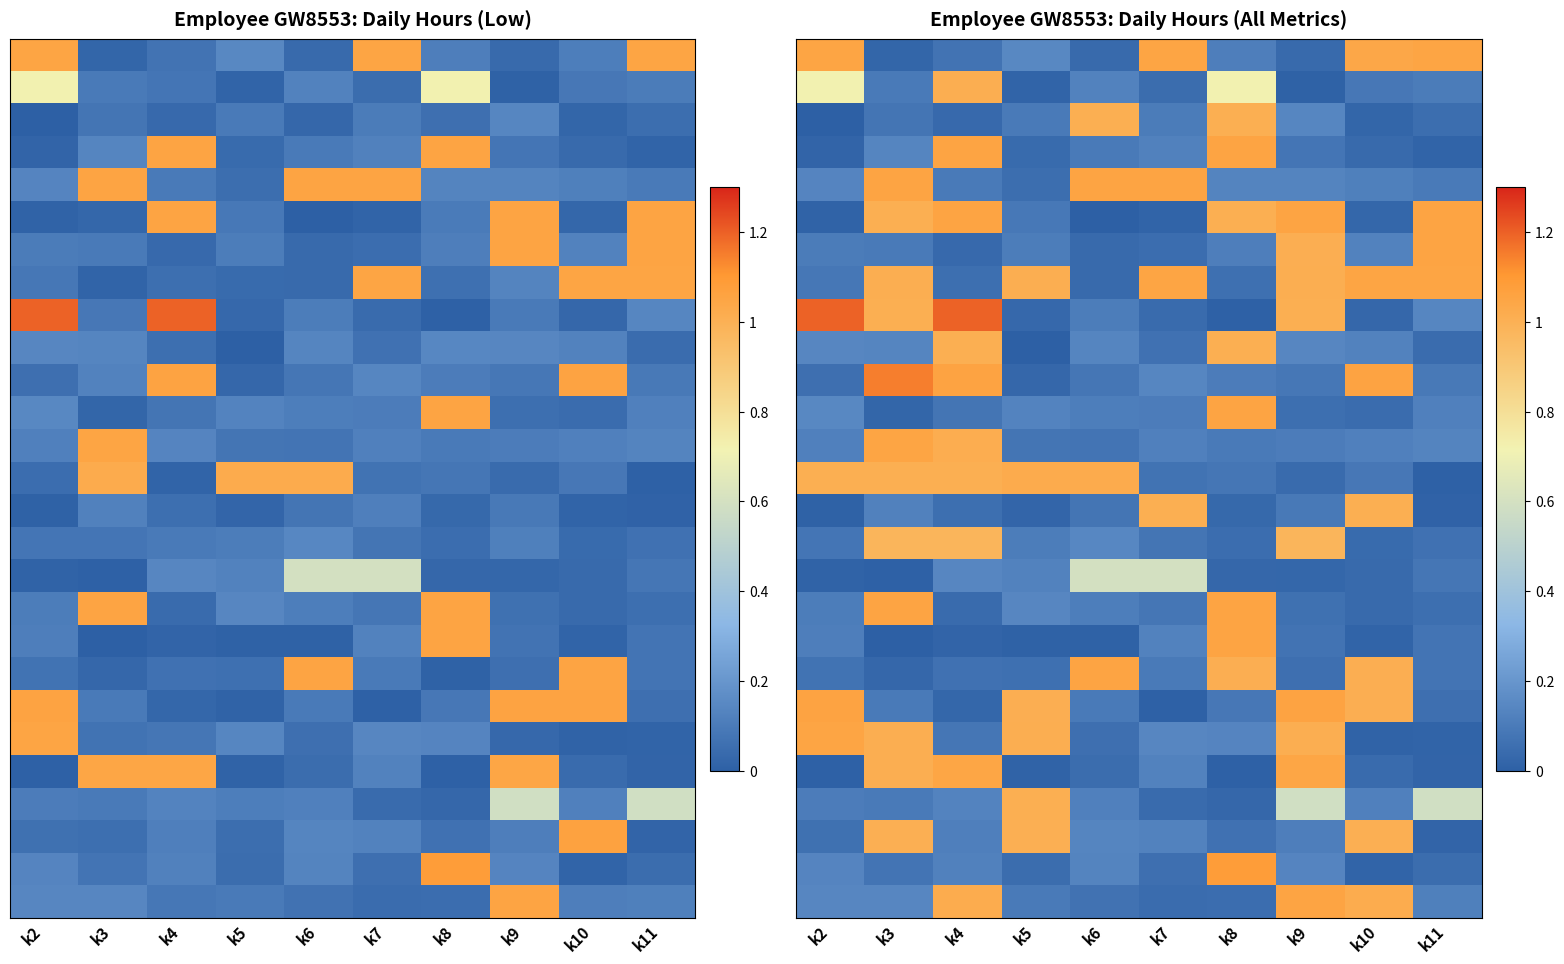

What is the spread (max minus min) of values at k9?

1.1